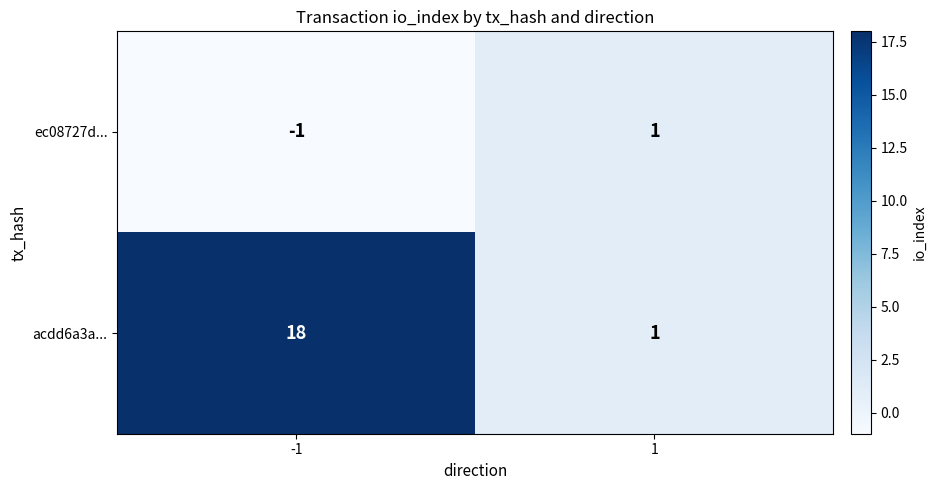

Which series has the widest spread of values?

acdd6a3a...